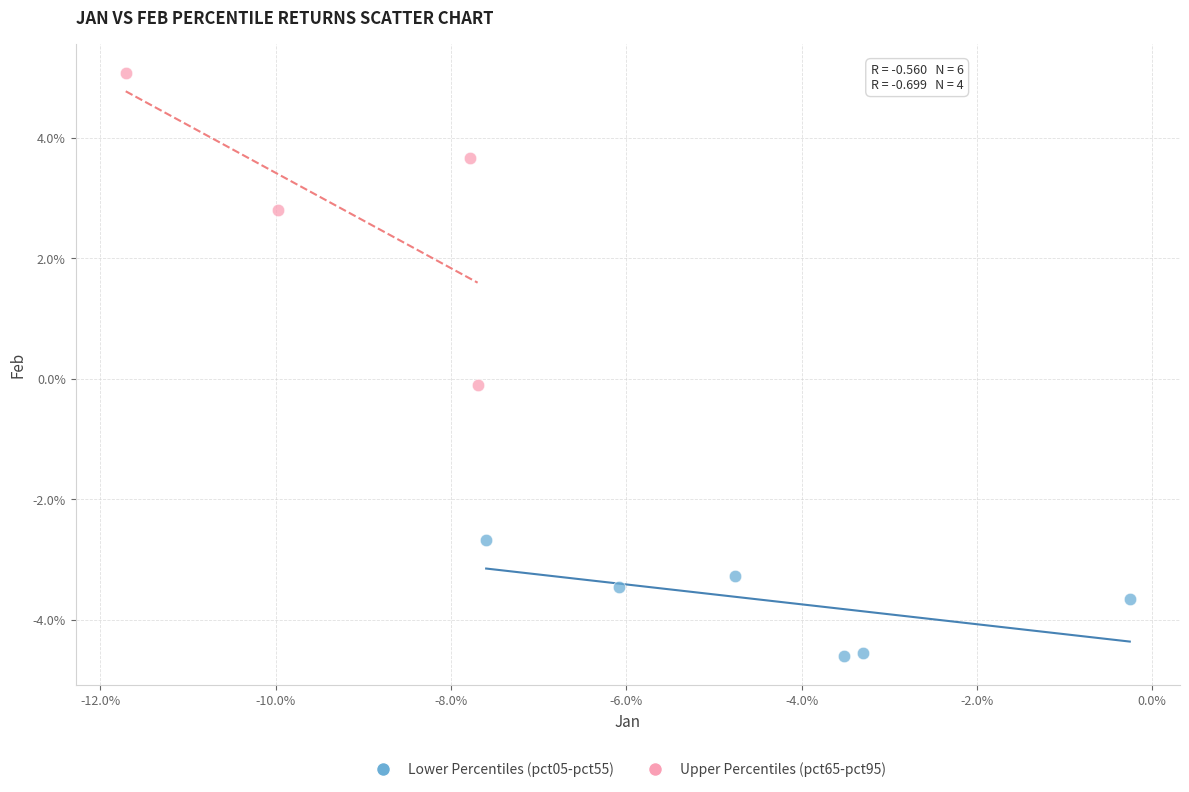

What are all the series names shown in the legend?

Lower Percentiles (pct05-pct55), Upper Percentiles (pct65-pct95)